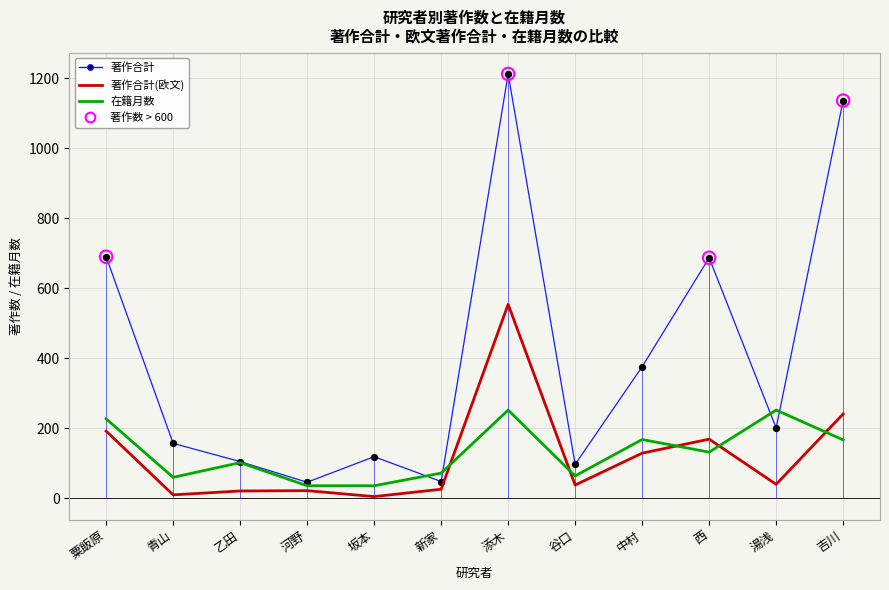

At which category is the sum across all series the highest?

添木